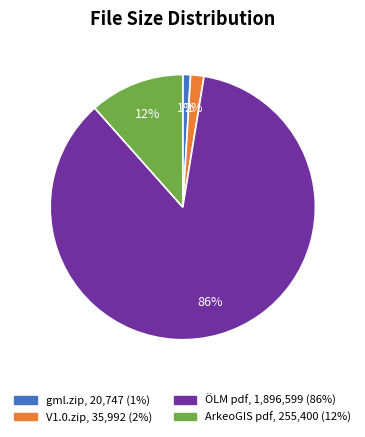

To the nearest percent, what is the average slice percentage?

25%